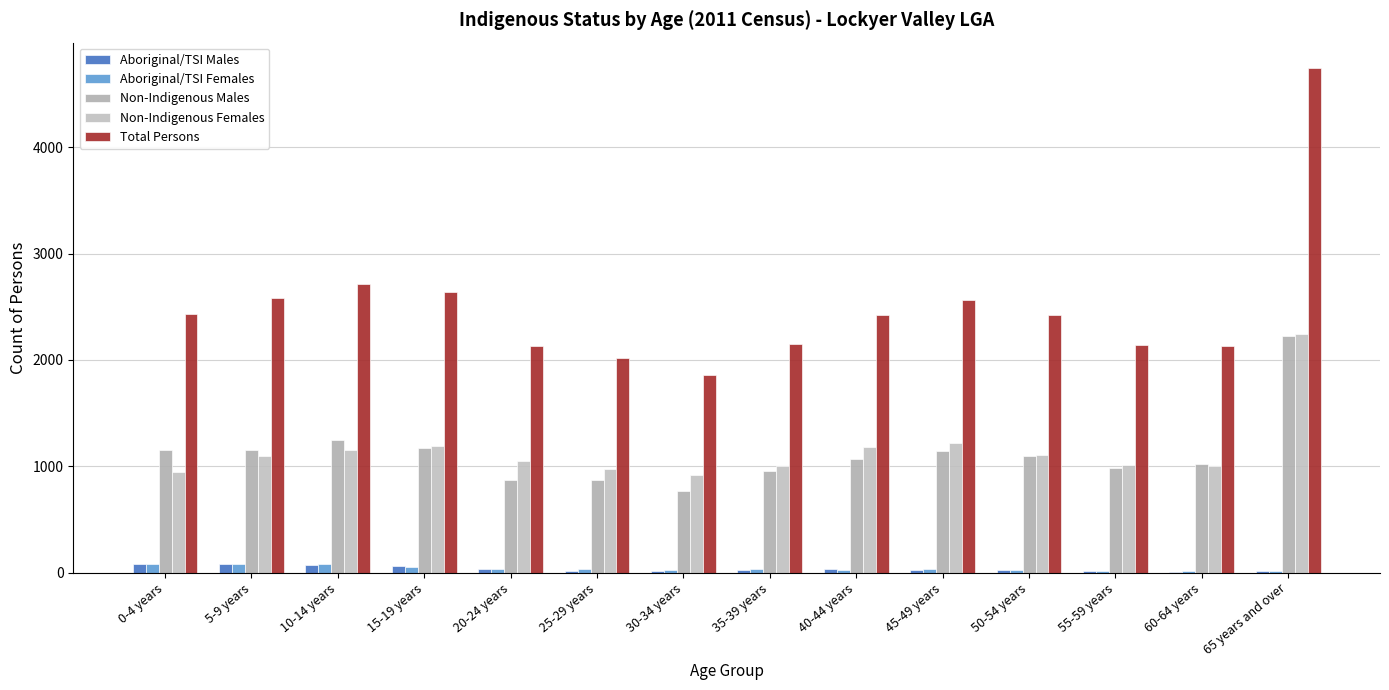

What is the difference between the maximum and second lowest values in the Aboriginal/TSI Females series?

68